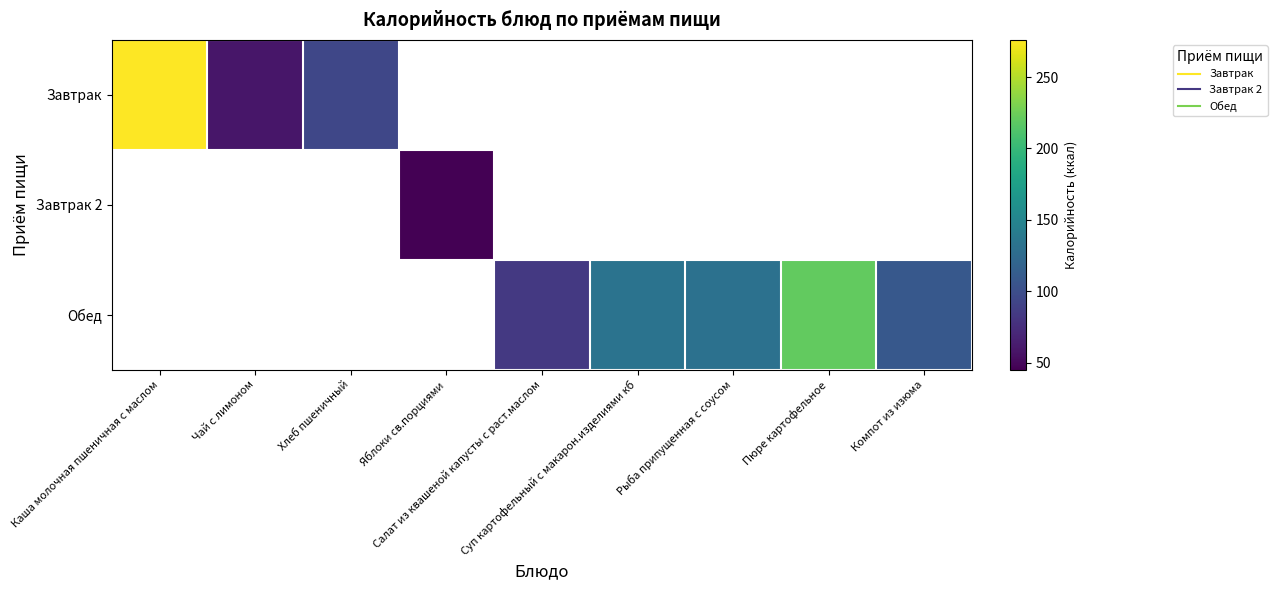

True or false: Завтрак 2 has a value of 73.6 at Яблоки св.порциями.

False